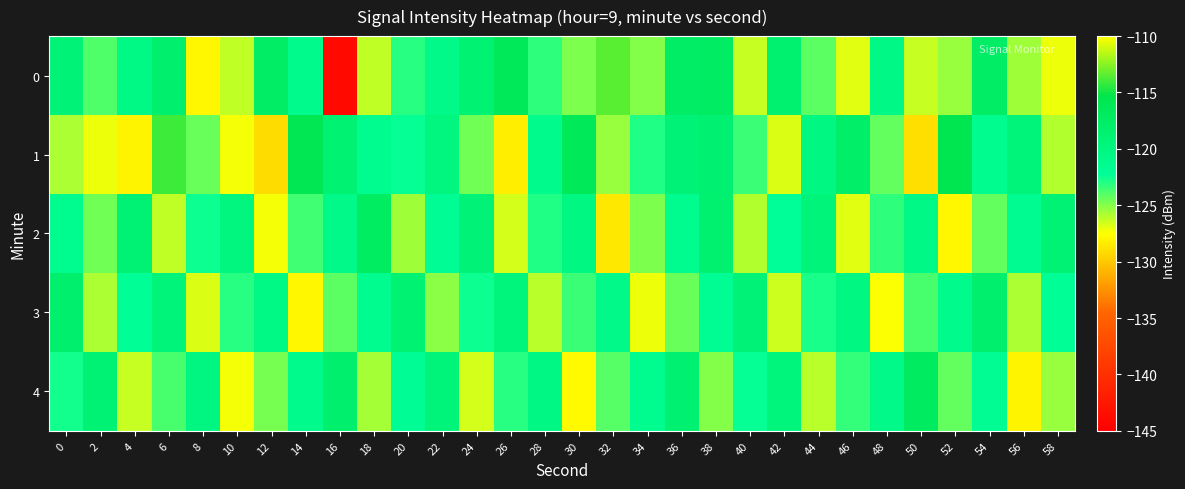

What is the total value across all series at 20?

-611.8